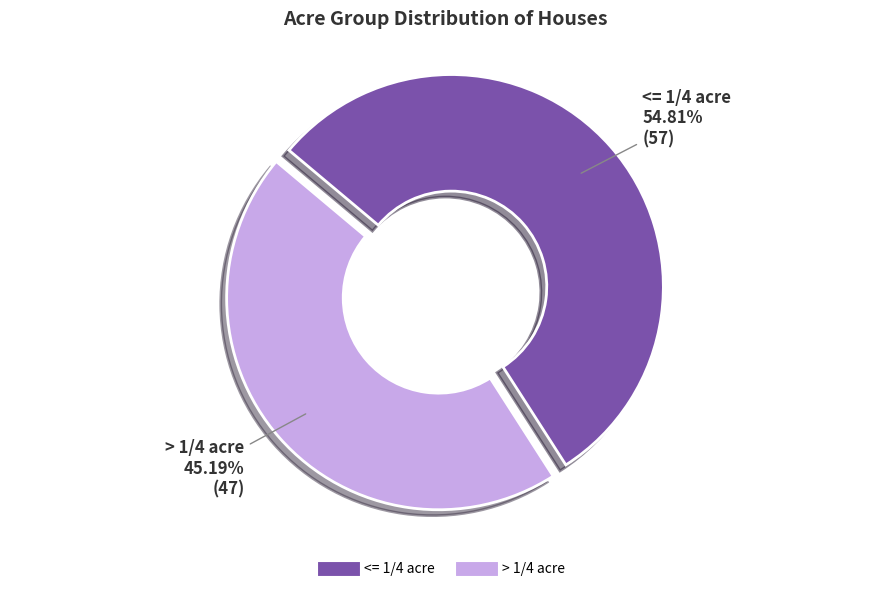

Between <= 1/4 acre and > 1/4 acre, which is larger?

<= 1/4 acre